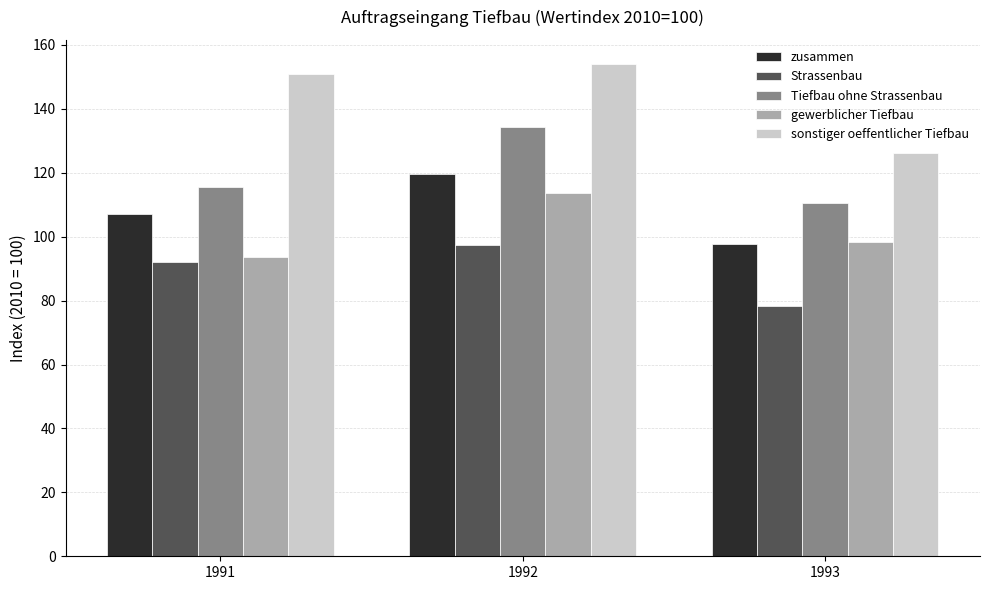

Which series changed the most between 1991 and 1993?

sonstiger oeffentlicher Tiefbau